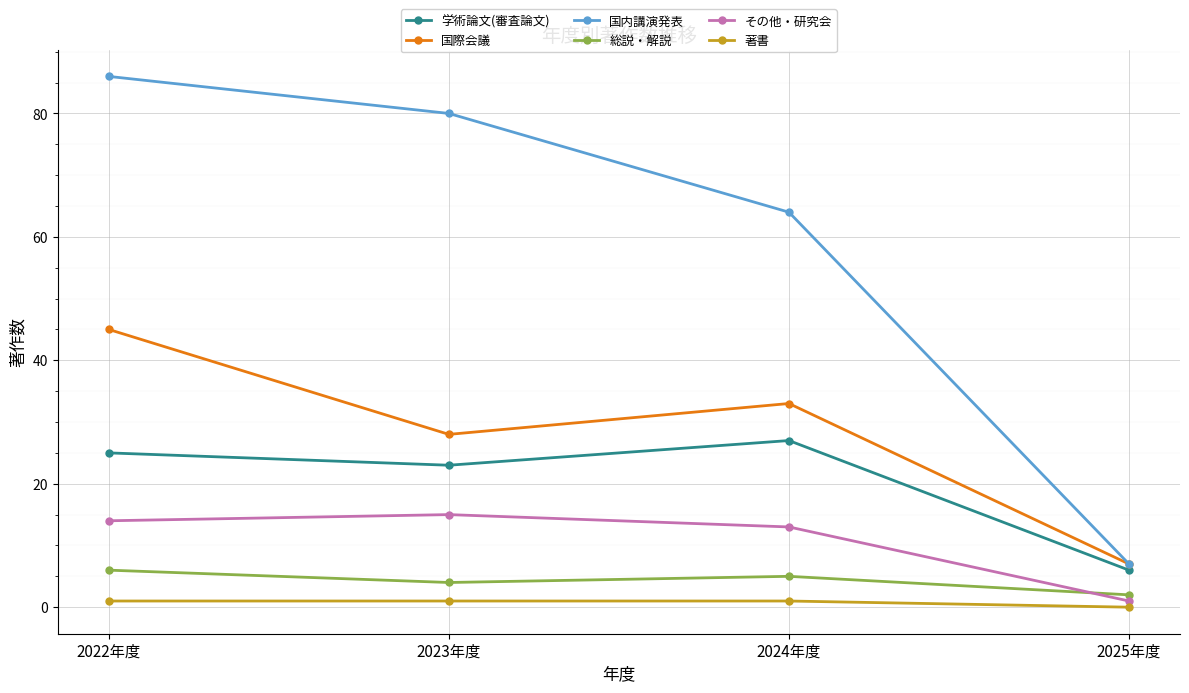

What is the sum of the 国際会議 values at 2024年度 and 2022年度?

78